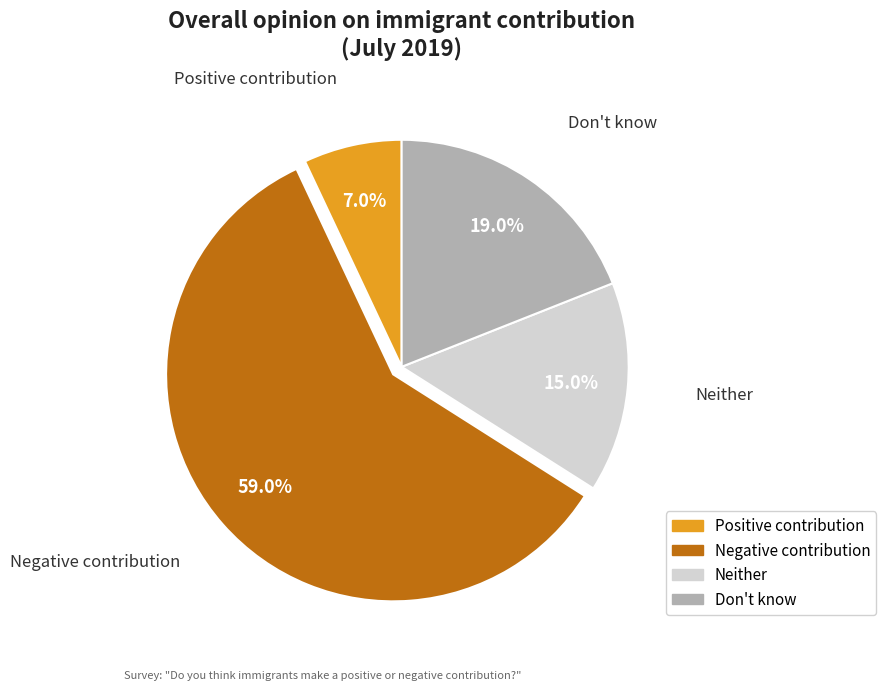

True or false: Positive contribution accounts for 1% of the total.

False